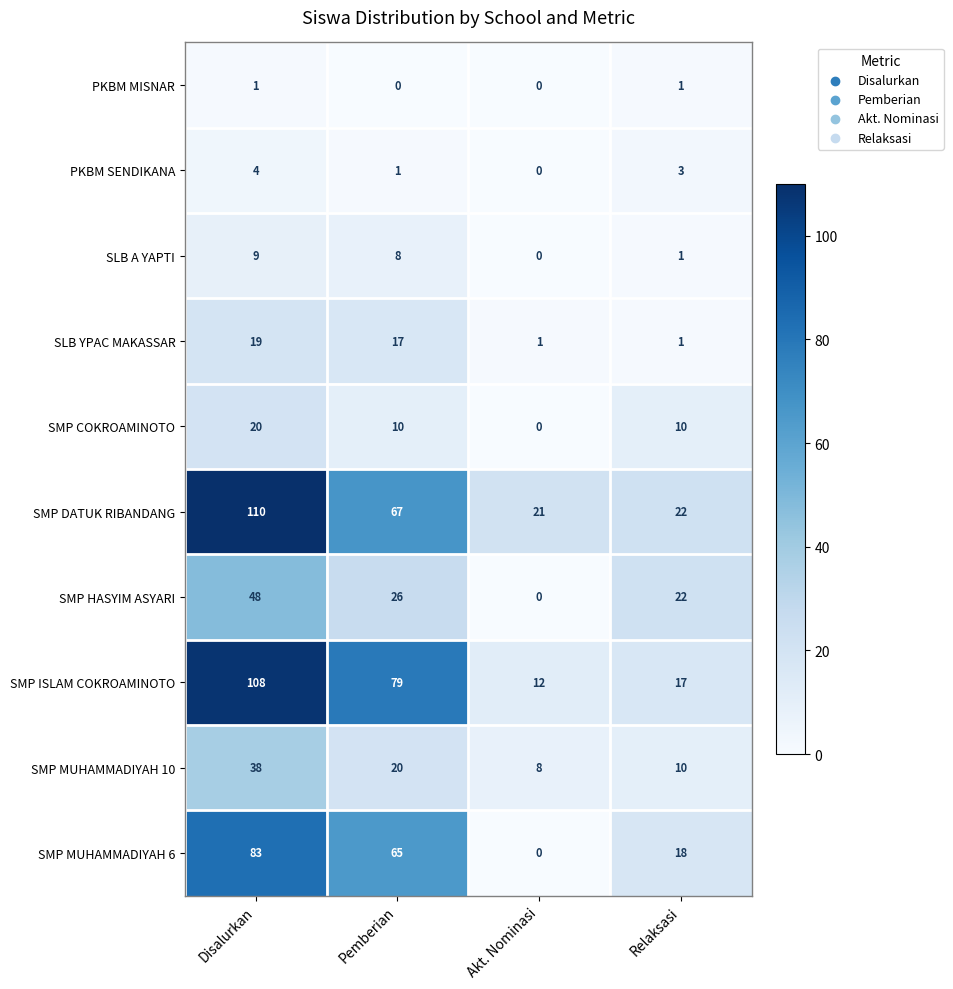

Between Akt. Nominasi and Relaksasi, which series saw the biggest shift?

SMP HASYIM ASYARI